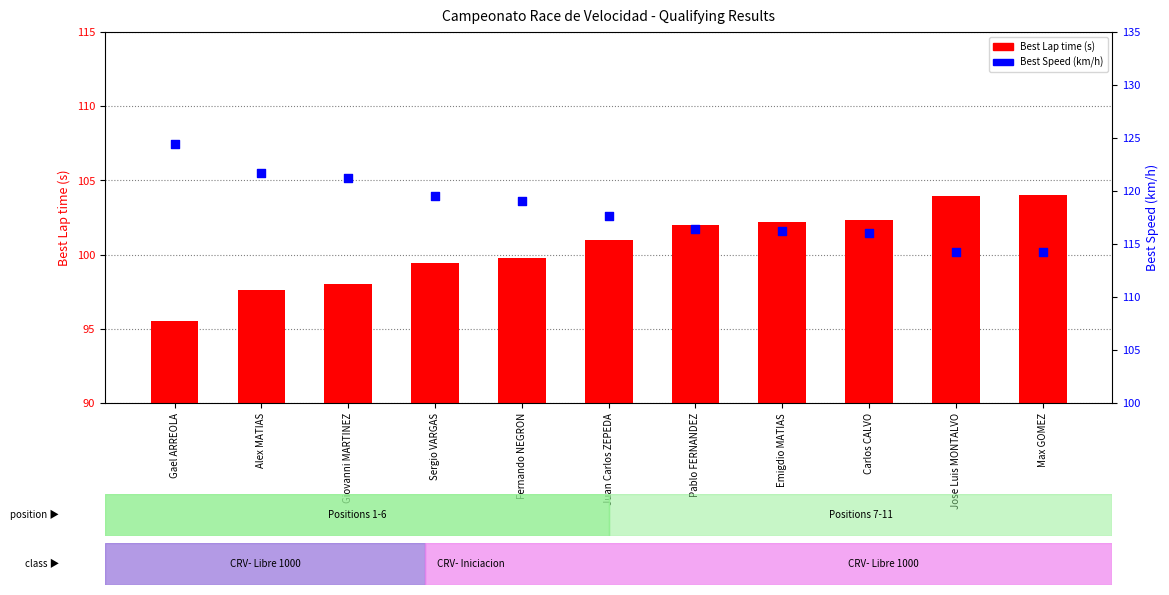

What is the total value across all series at Sergio VARGAS?

218.9